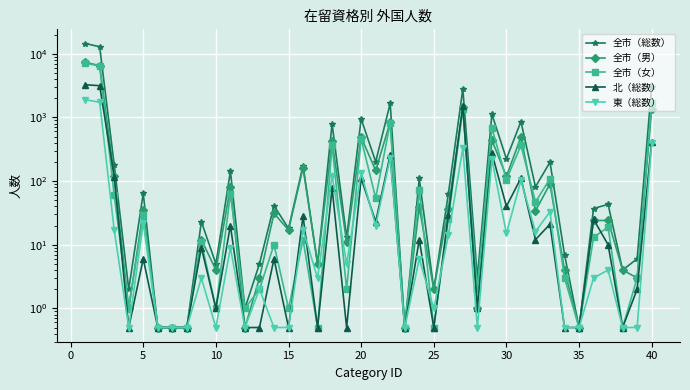

What is the sum of all 全市（男） values?

20318.0